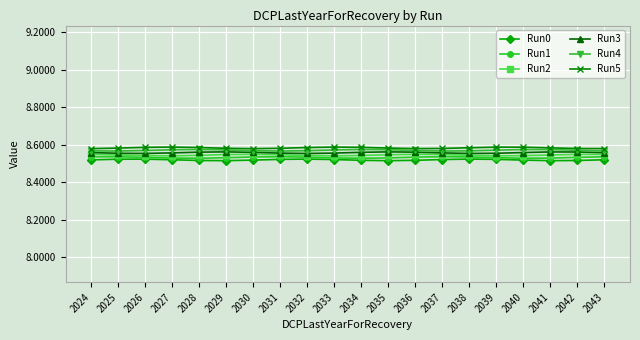

What value does the Run2 series have at 2036?

8549780247.6